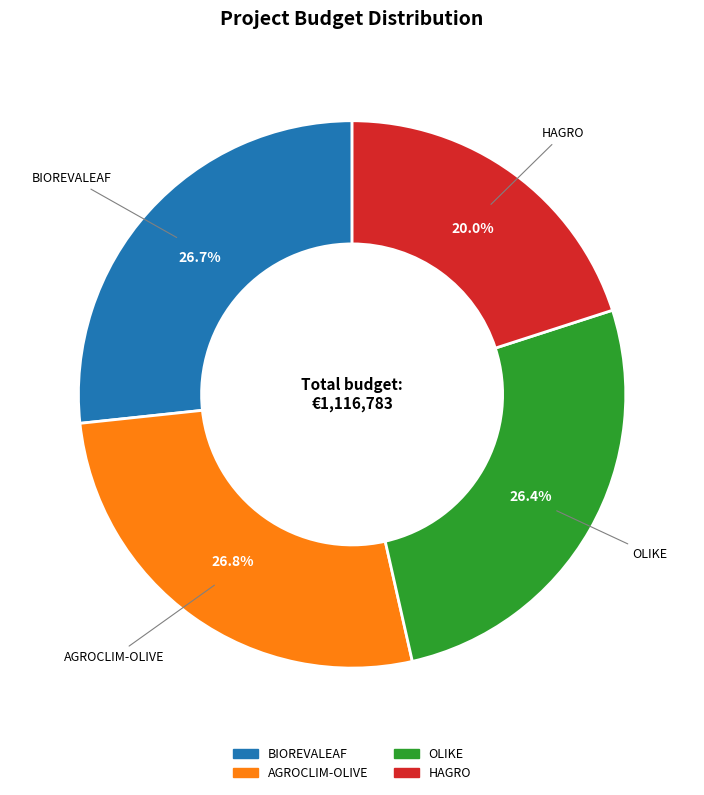

Do HAGRO and OLIKE together represent more than half of the pie?

No